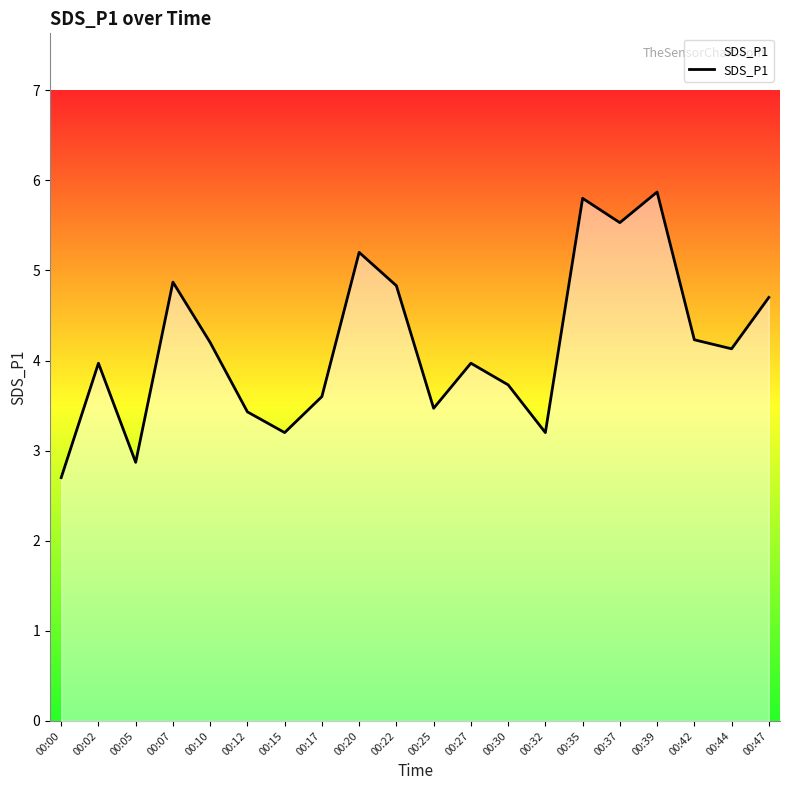

What is the greatest value displayed?

5.9